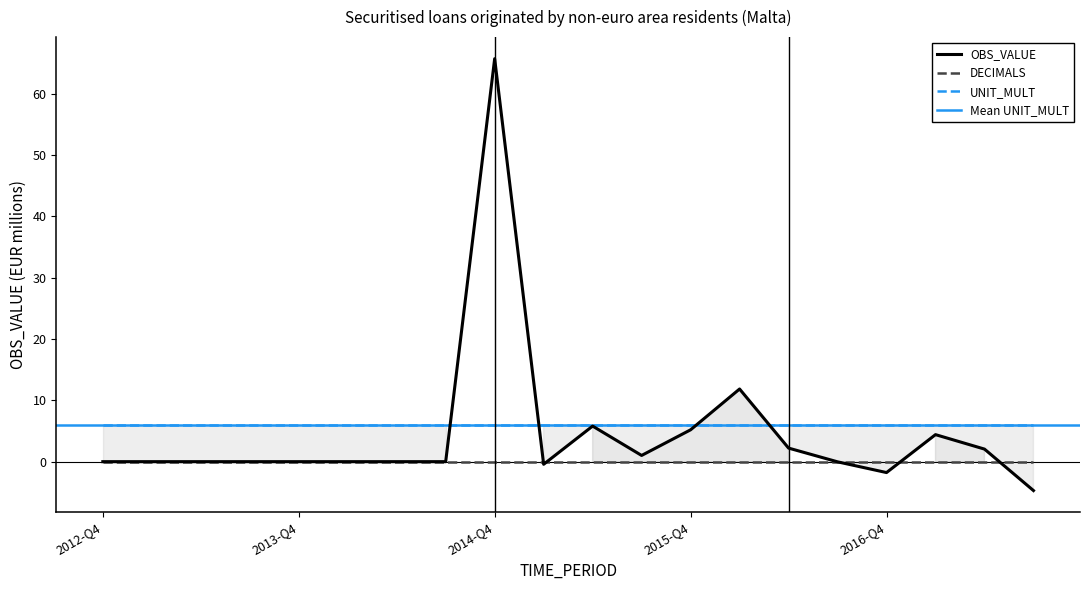

Which series has the largest range (max minus min)?

OBS_VALUE